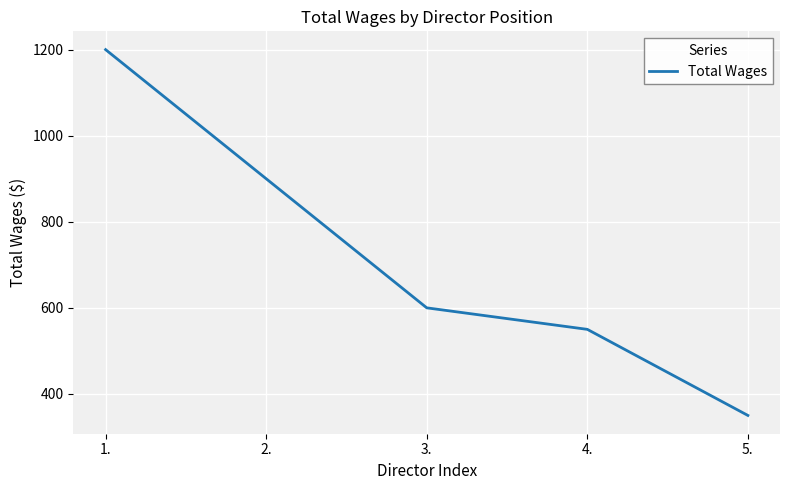

Reading left to right, what are all the values shown in this chart?

1200	900	600	550	350